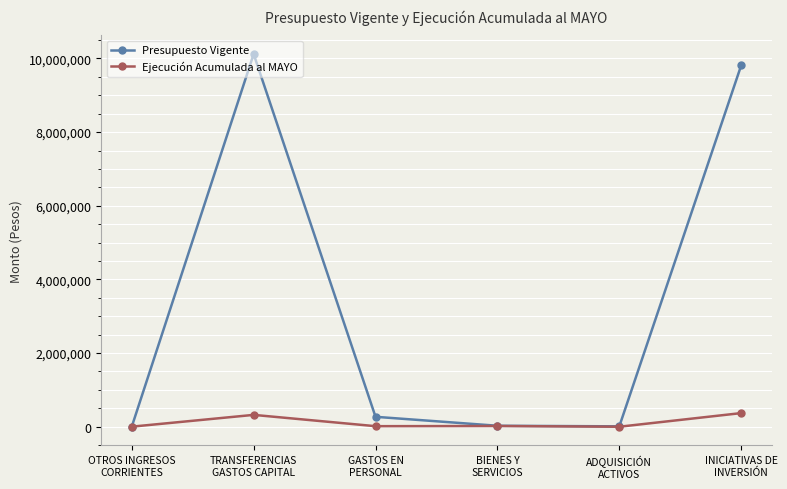

Count the number of categories in the chart.

6